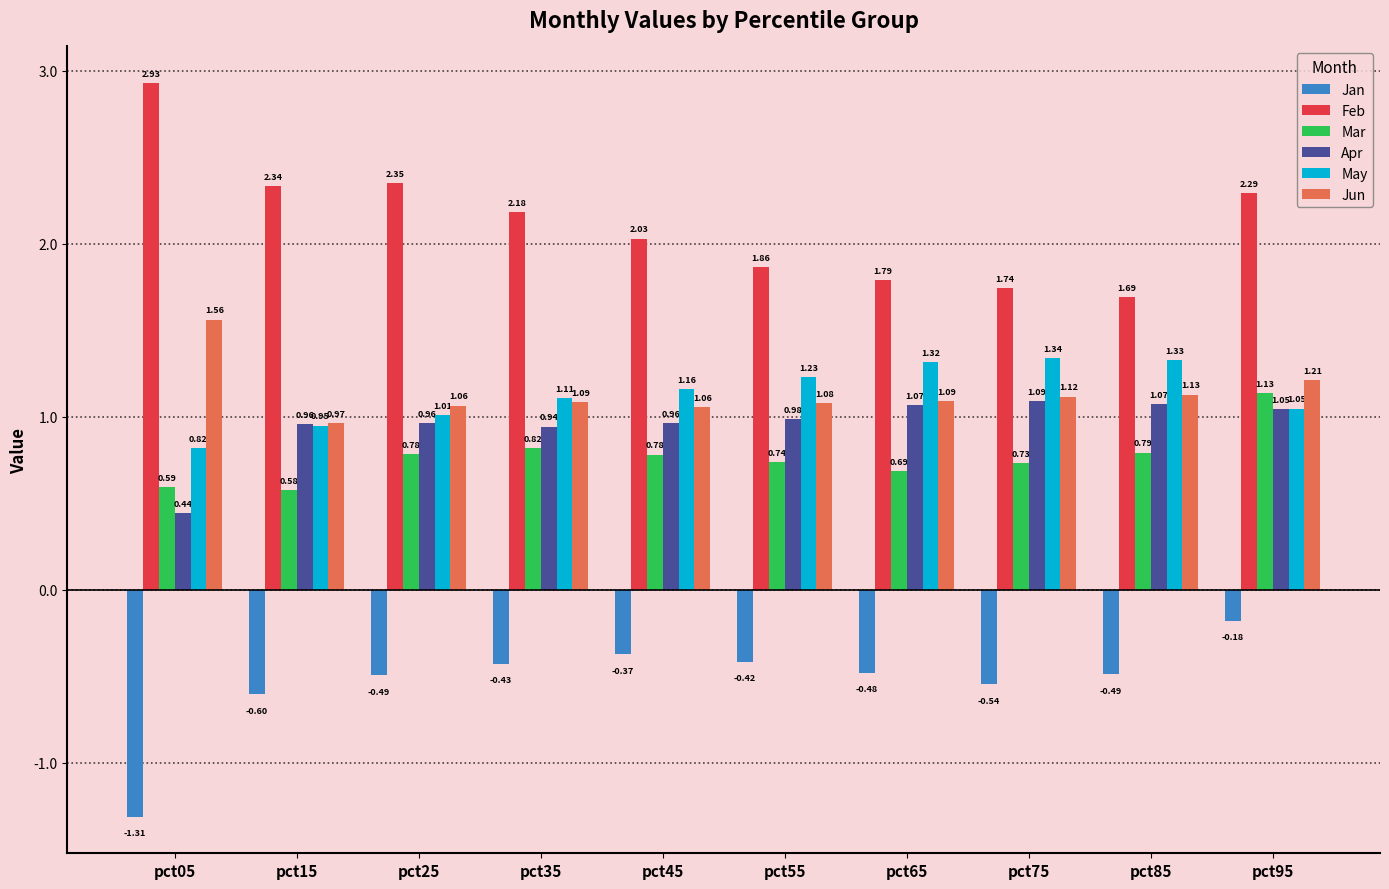

The value of Jan at pct85 is -0.8. True or false?

False